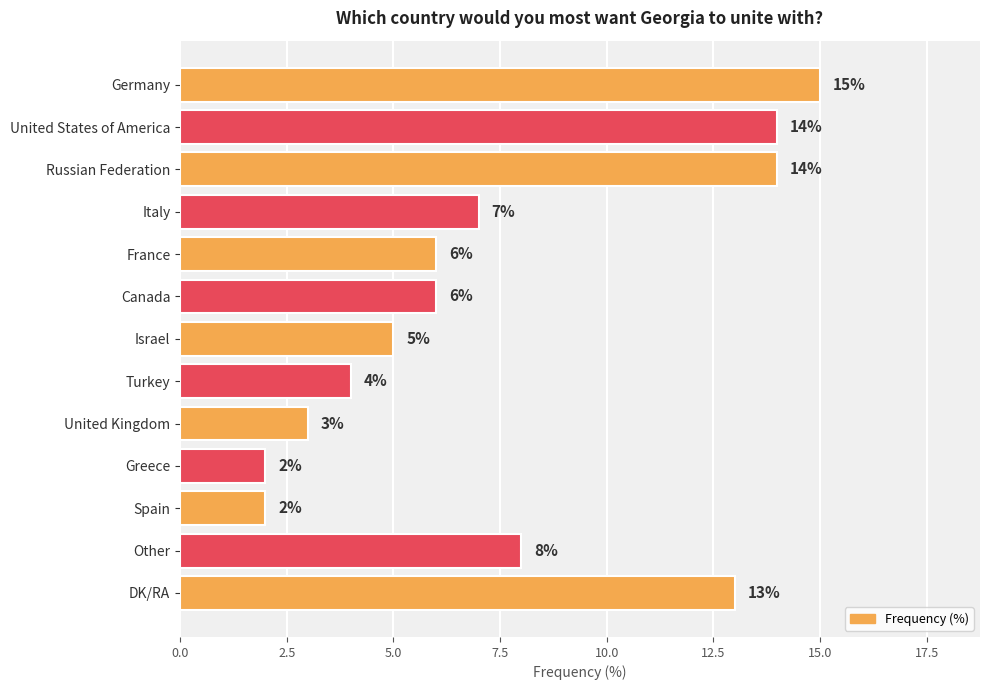

Reading bottom to top, what are all the values shown in this chart?

DK/RA=13	Other=8	Spain=2	Greece=2	United Kingdom=3	Turkey=4	Israel=5	Canada=6	France=6	Italy=7	Russian Federation=14	United States of America=14	Germany=15